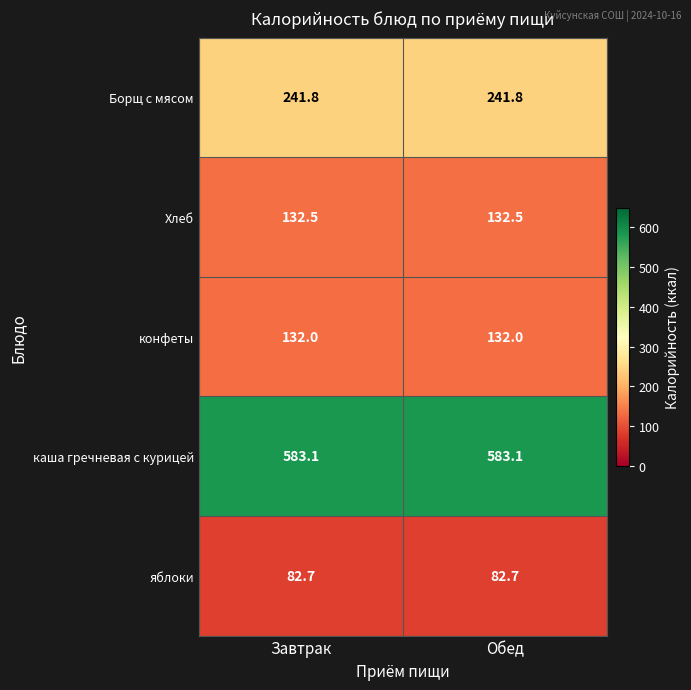

How many data points does each series have?

2